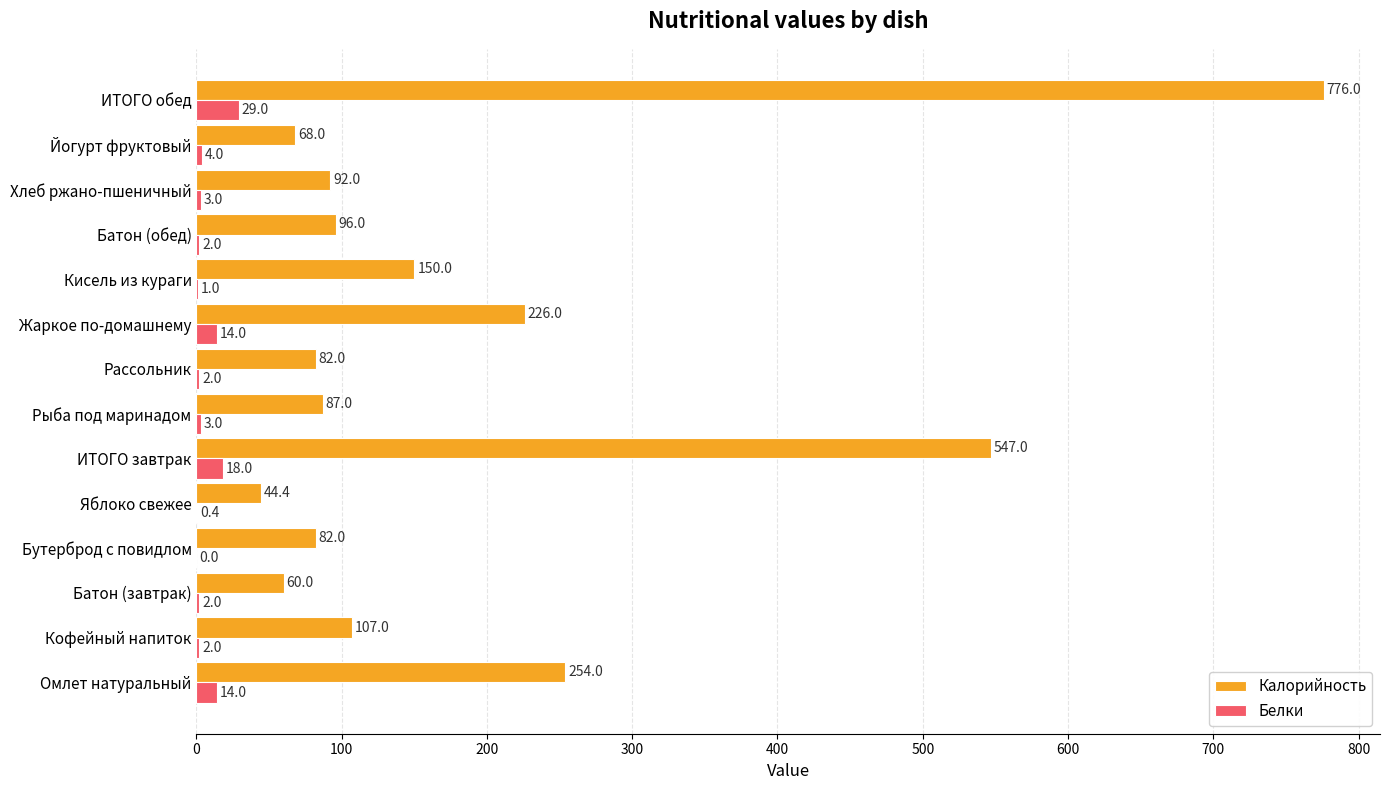

Which series has the largest total across all categories?

Калорийность